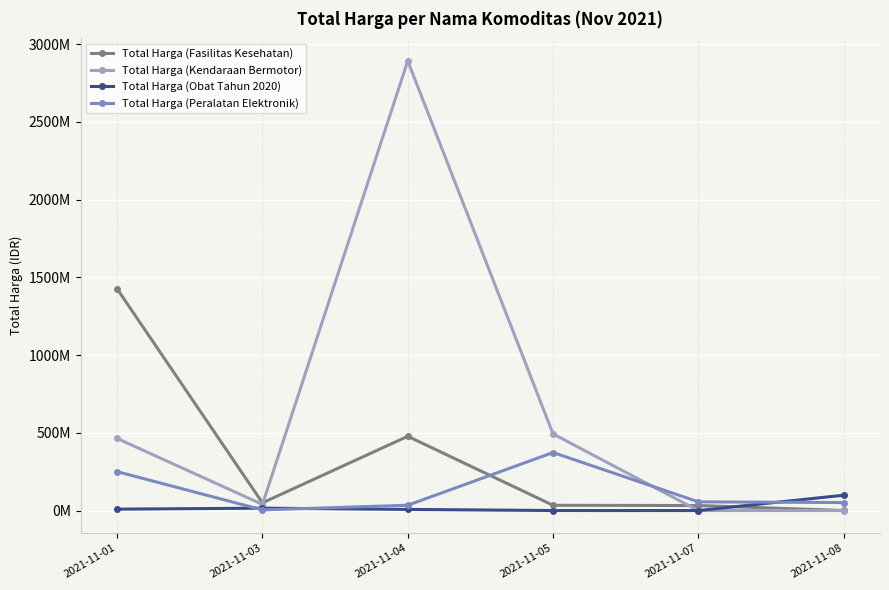

What is the difference between the highest and lowest values at 2021-11-03?

45380040